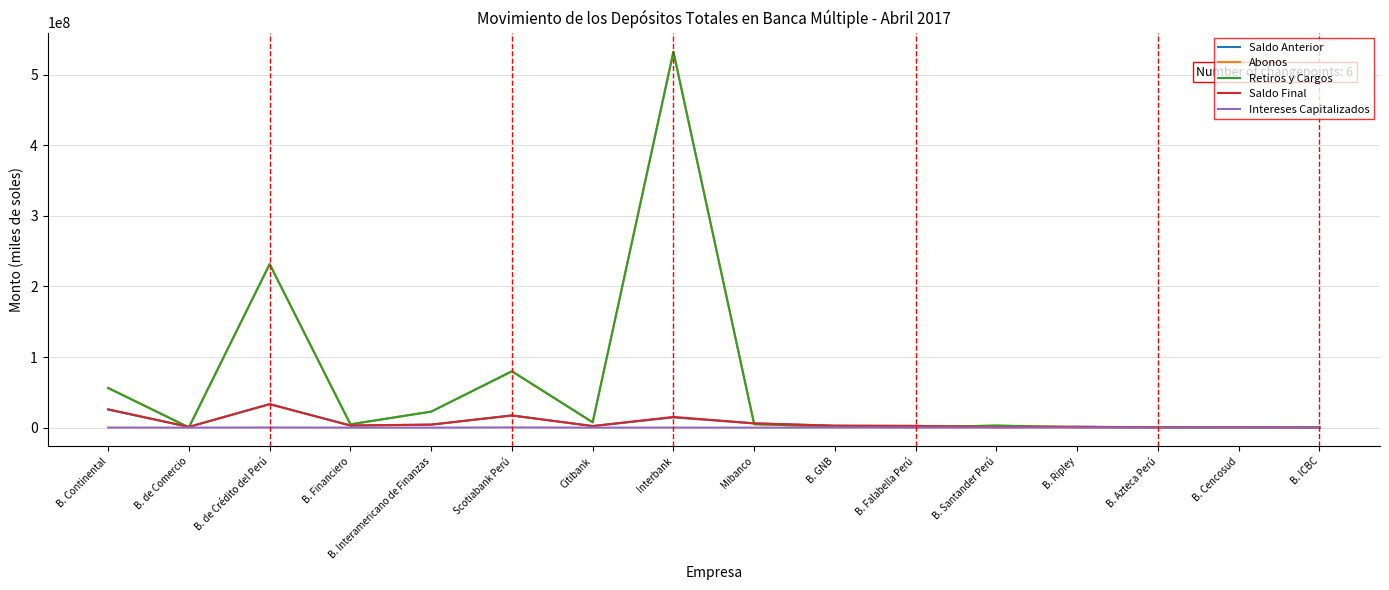

Which series has the largest range (max minus min)?

Abonos